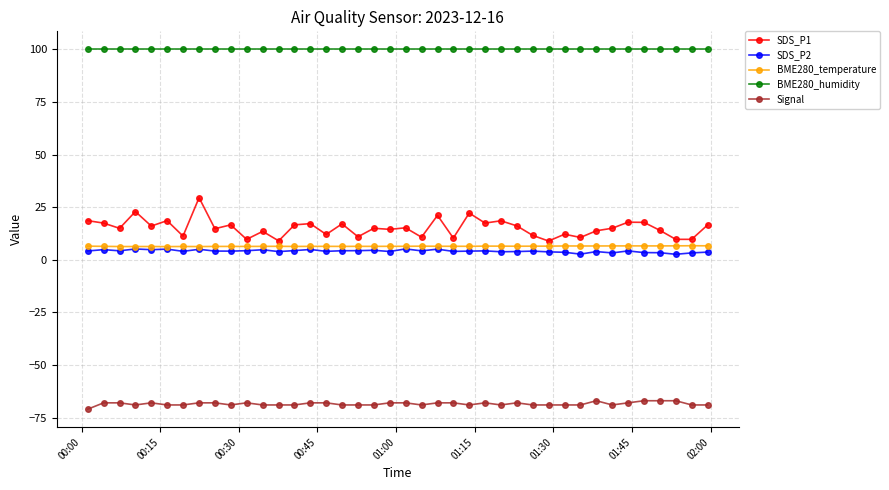

True or false: BME280_temperature and Signal cross at least once.

False